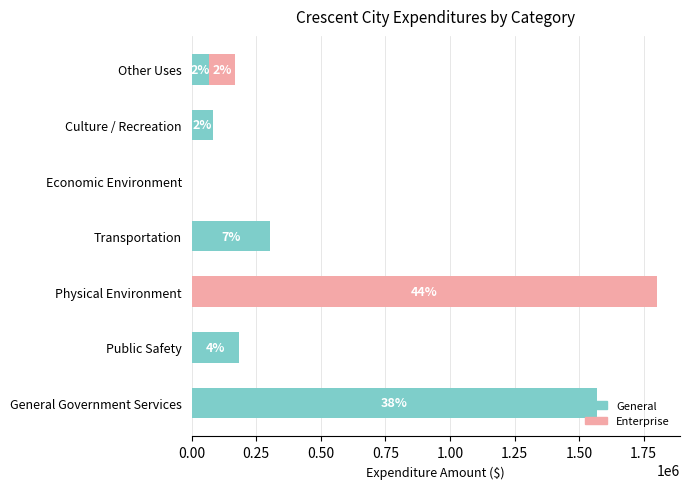

What is the average value of the Enterprise series?

271478